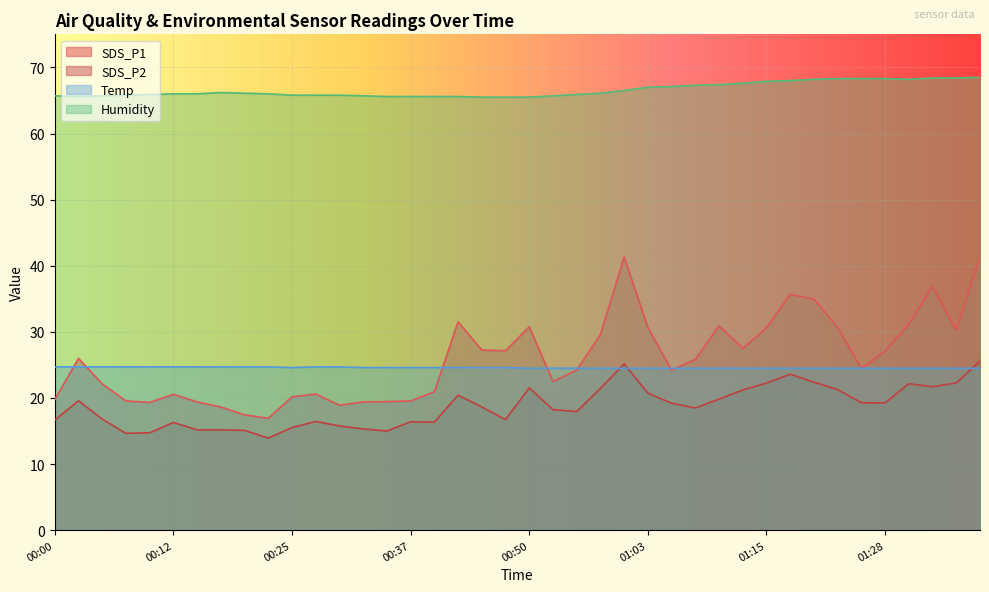

True or false: SDS_P1 and SDS_P2 cross at least once.

False